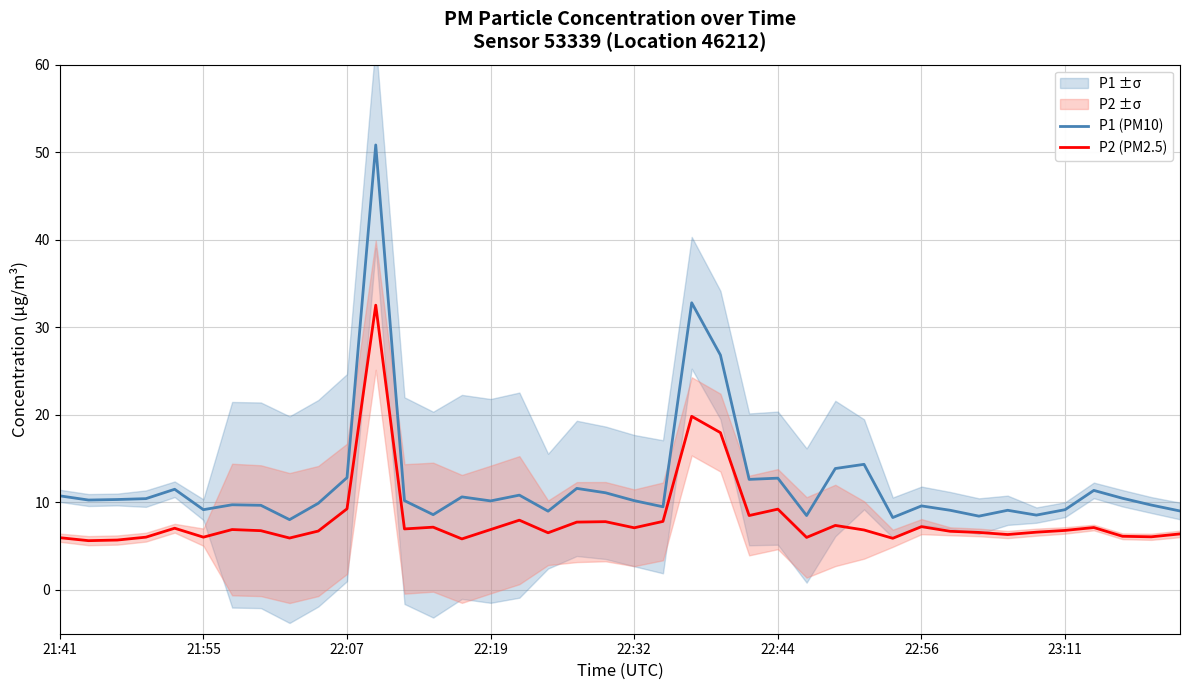

The P2 (PM2.5) series shows 1.9 at 31. True or false?

False